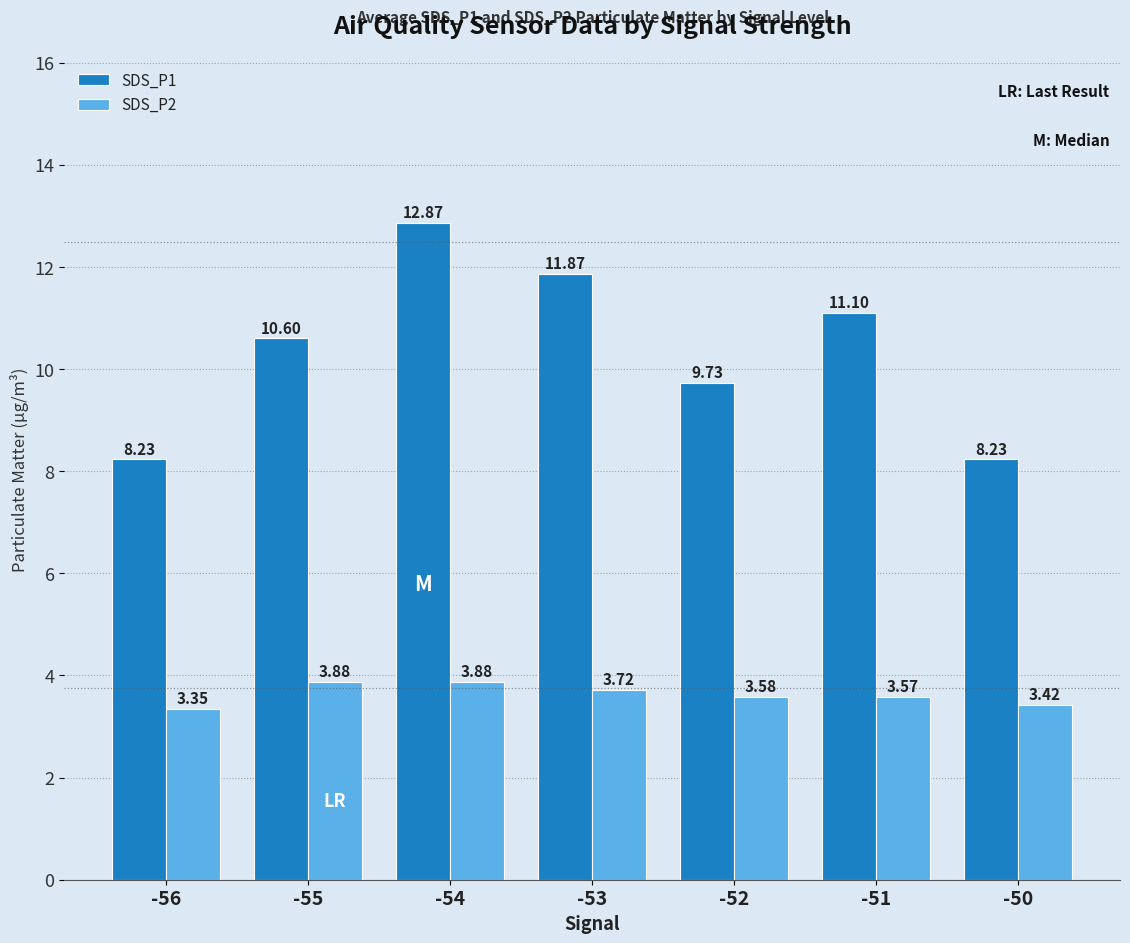

Rank the series at -52 from lowest to highest value.

SDS_P2, SDS_P1